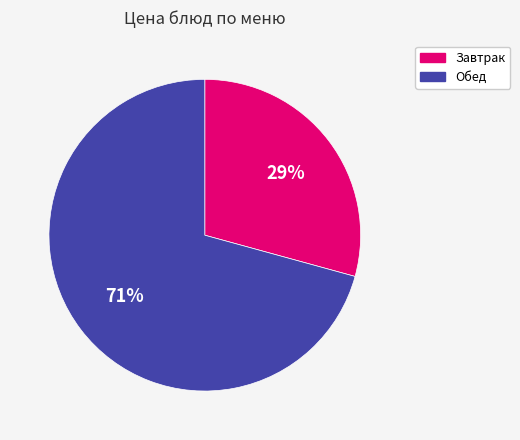

Is there any slice that represents more than half of the pie?

Yes